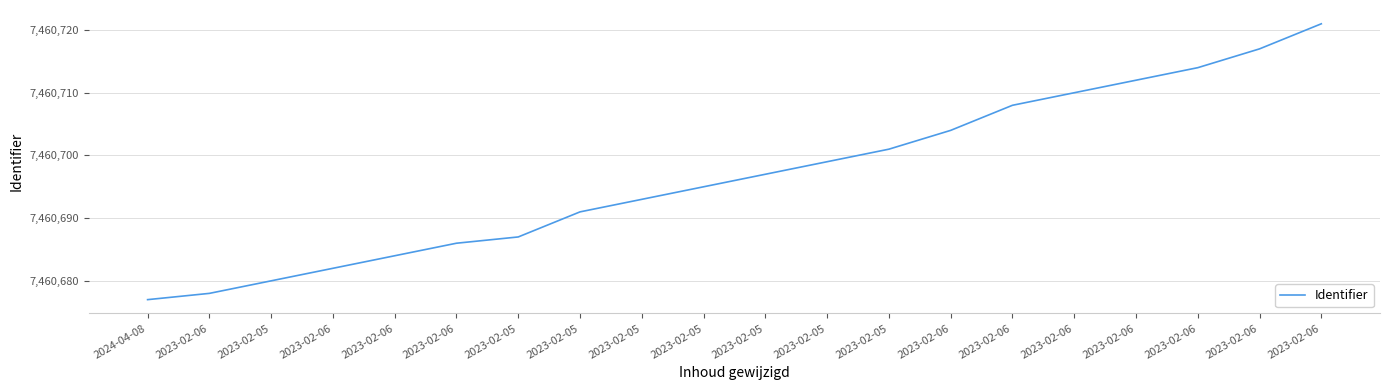

Which has a higher value, 2023-02-05 or 2023-02-05?

2023-02-05